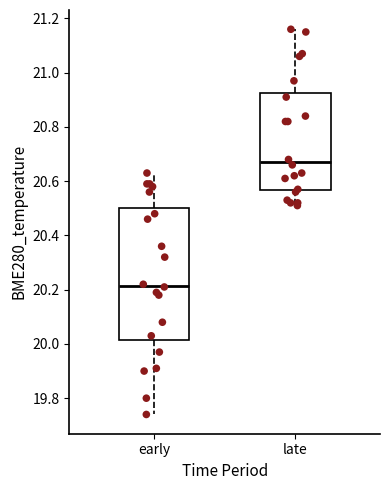

Comparing the boxes themselves (not the whiskers), which one is the tallest?

early